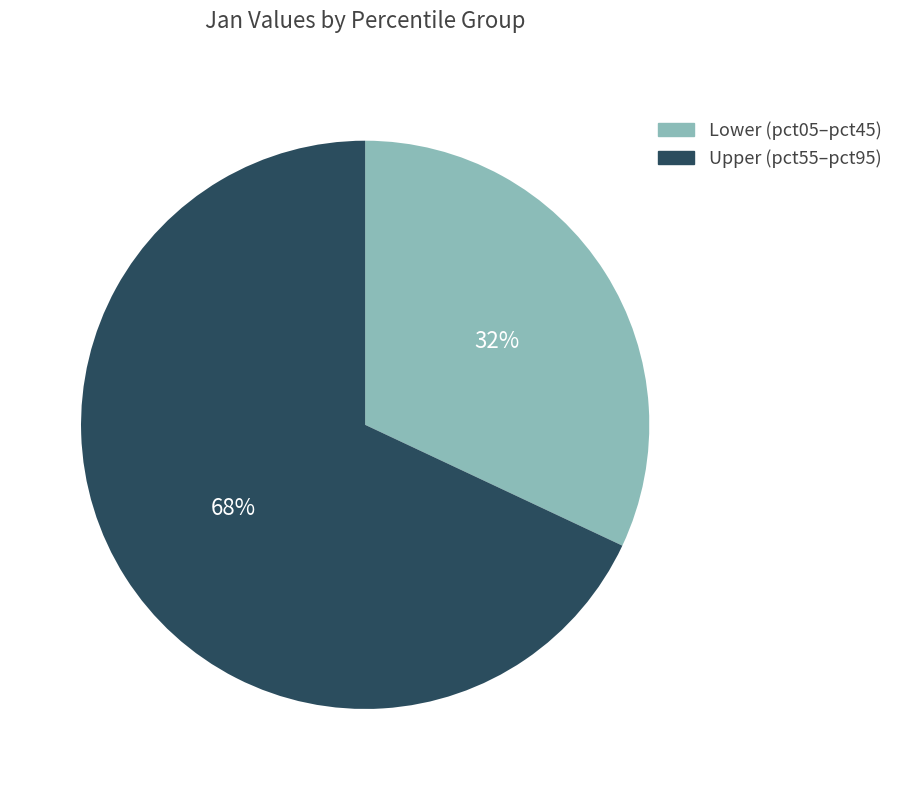

Between Lower (pct05–pct45) and Upper (pct55–pct95), which is larger?

Upper (pct55–pct95)